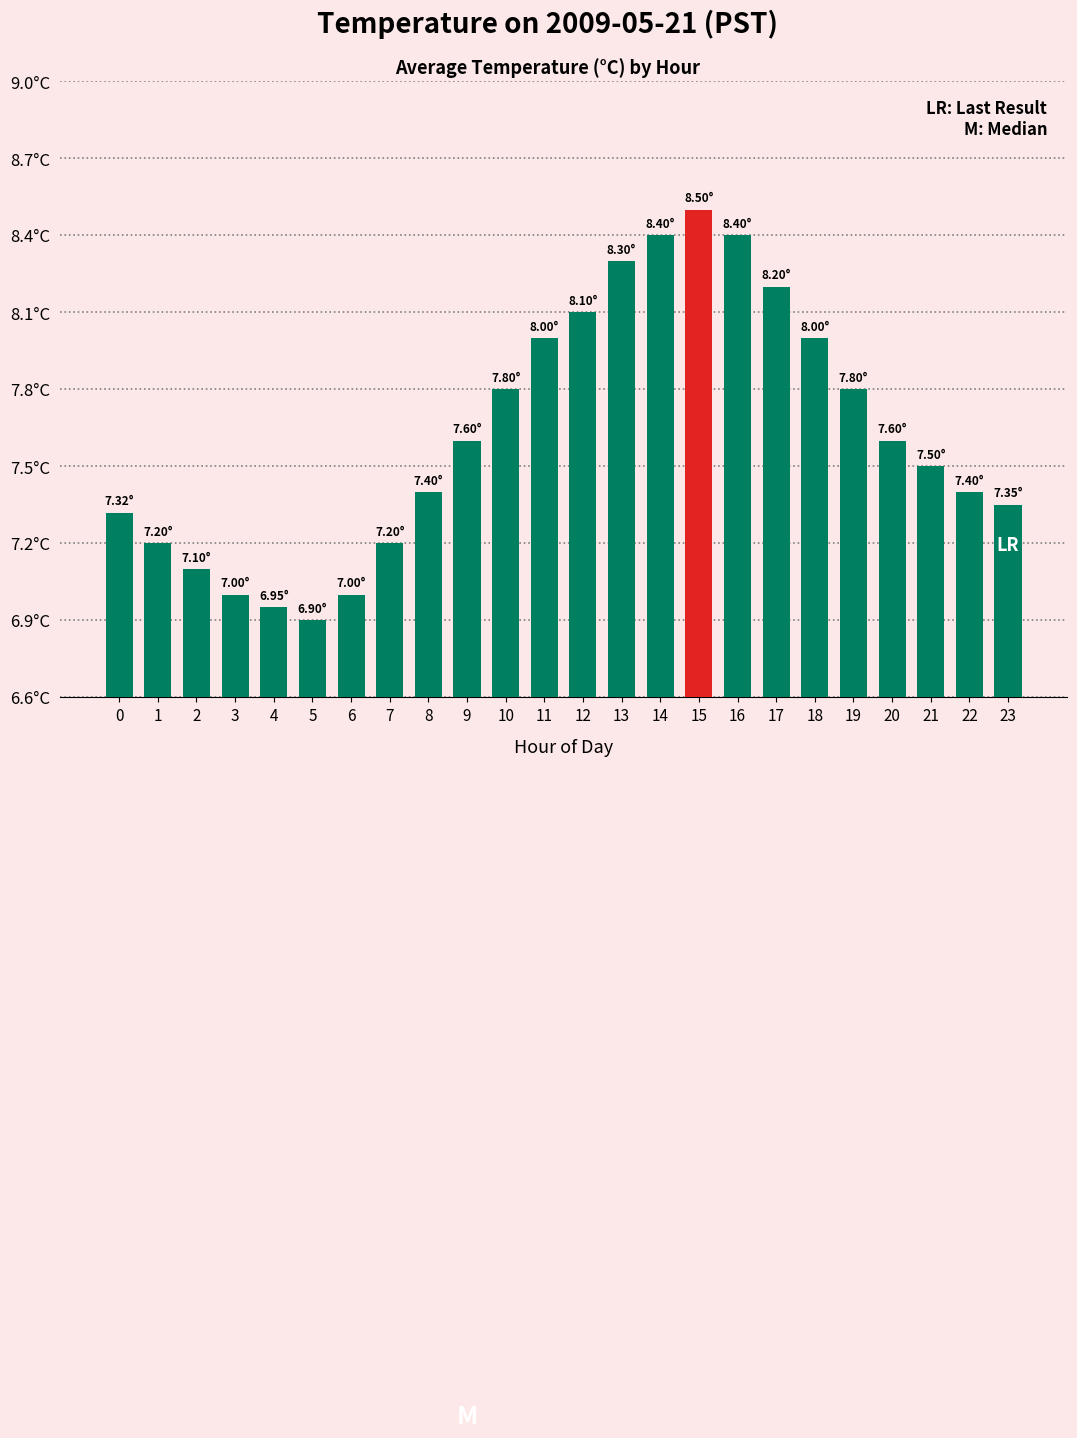

What is the maximum value shown in the chart?

8.5